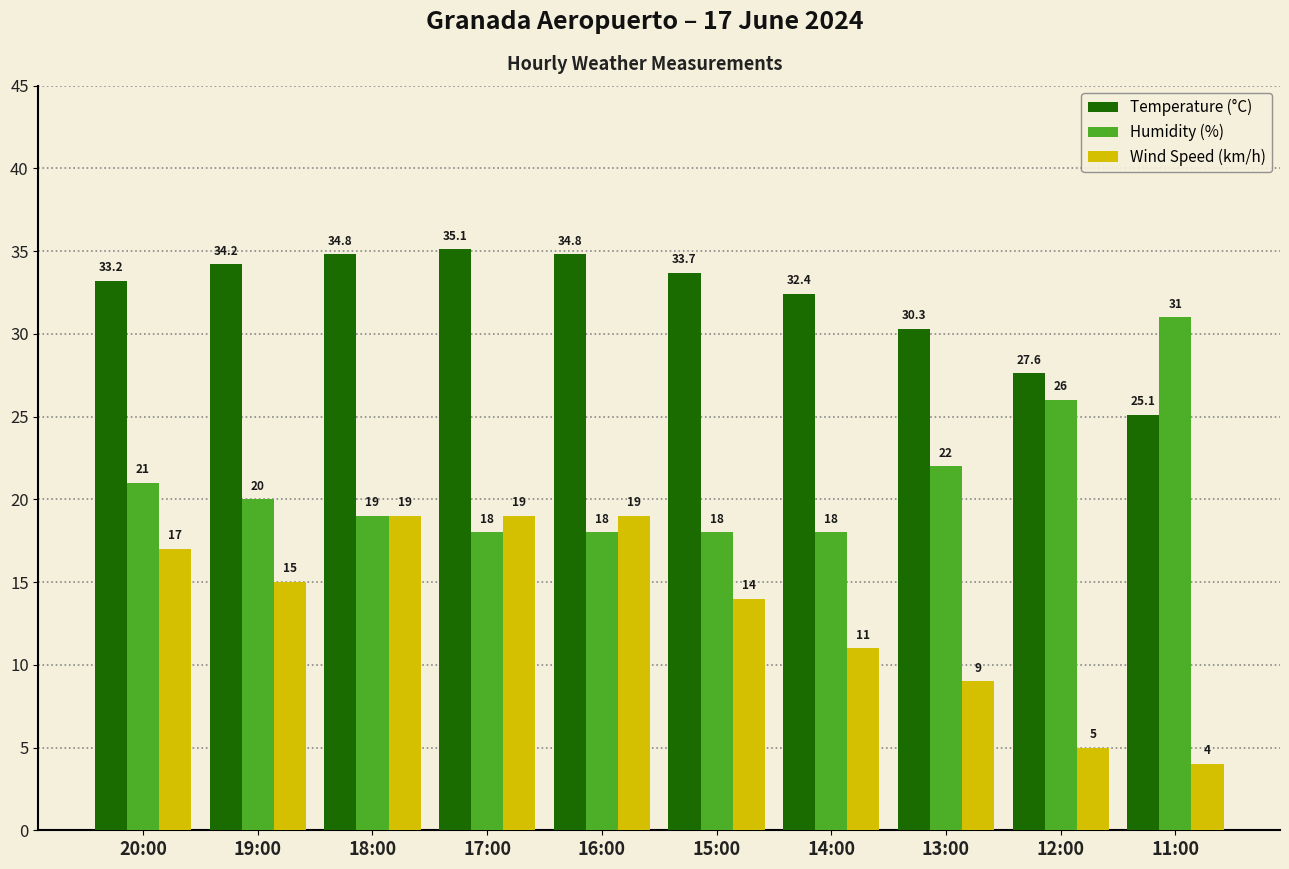

Which series changed the most between 19:00 and 18:00?

Wind Speed (km/h)